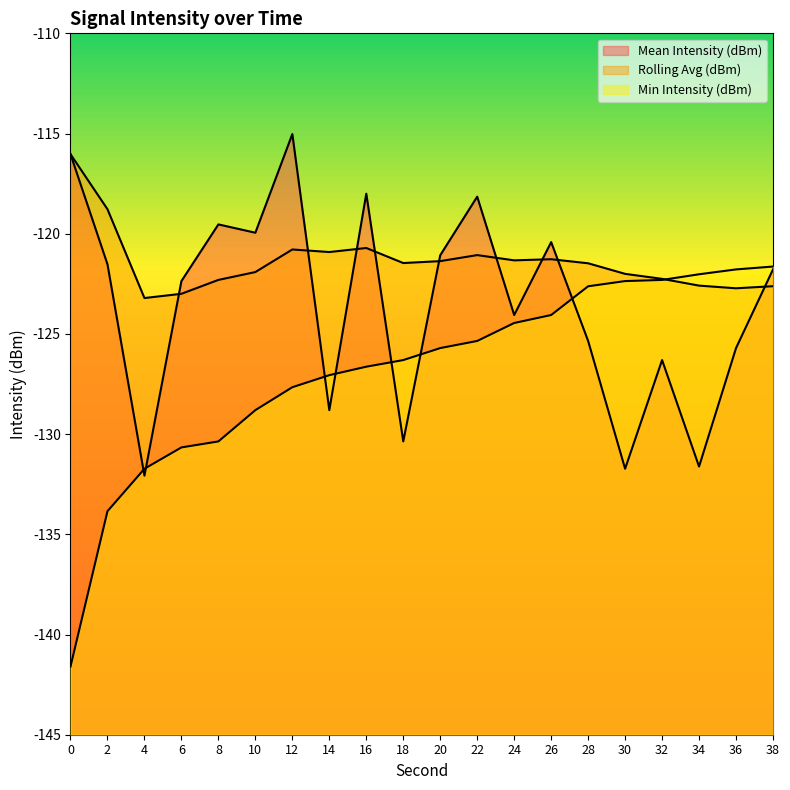

Reading left to right, list all the values displayed in this chart.

Mean Intensity (dBm): -116.0	-121.5	-132.1	-122.4	-119.5	-119.9	-115.0	-128.8	-118.0	-130.4	-121.1	-118.2	-124.1	-120.4	-125.4	-131.7	-126.3	-131.6	-125.7	-121.8
Rolling Avg (dBm): -116.0	-118.8	-123.2	-123.0	-122.3	-121.9	-120.8	-120.9	-120.7	-121.5	-121.4	-121.1	-121.3	-121.3	-121.5	-122.0	-122.3	-122.6	-122.7	-122.6
Min Intensity (dBm): -141.6	-133.8	-131.7	-130.7	-130.4	-128.8	-127.7	-127.1	-126.6	-126.3	-125.7	-125.4	-124.5	-124.1	-122.6	-122.4	-122.3	-122.0	-121.8	-121.6